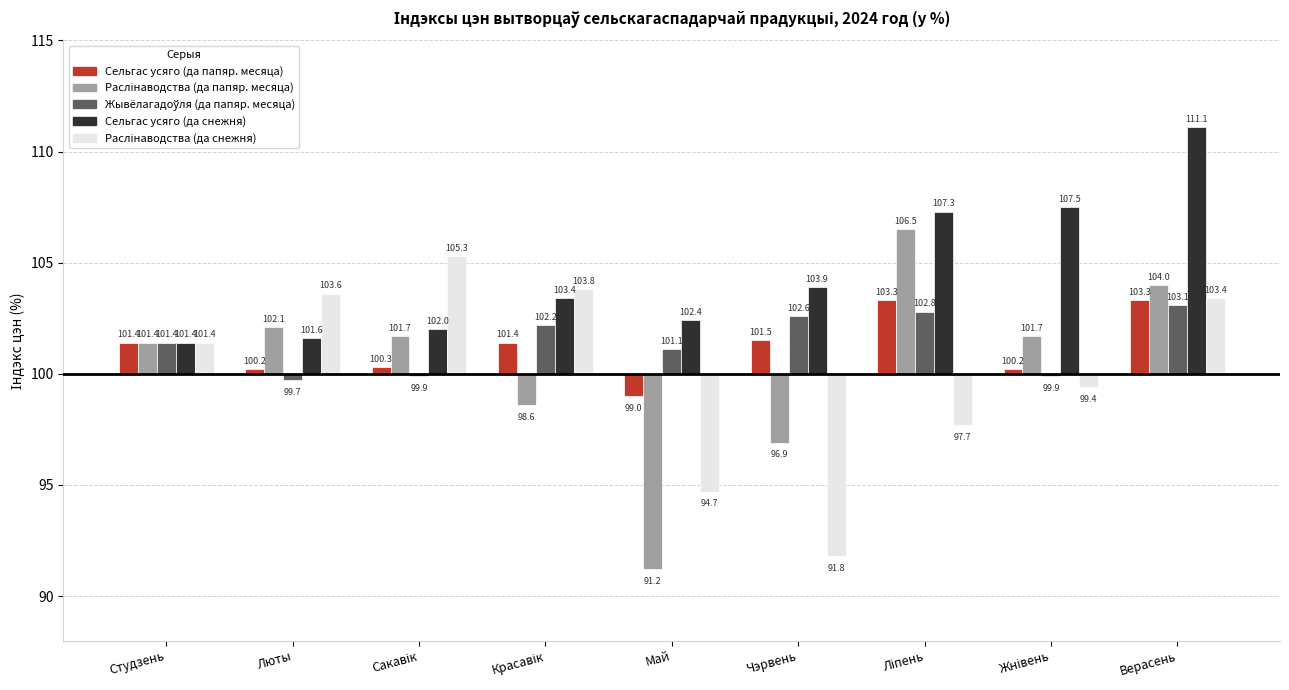

Are the bars horizontal?

No